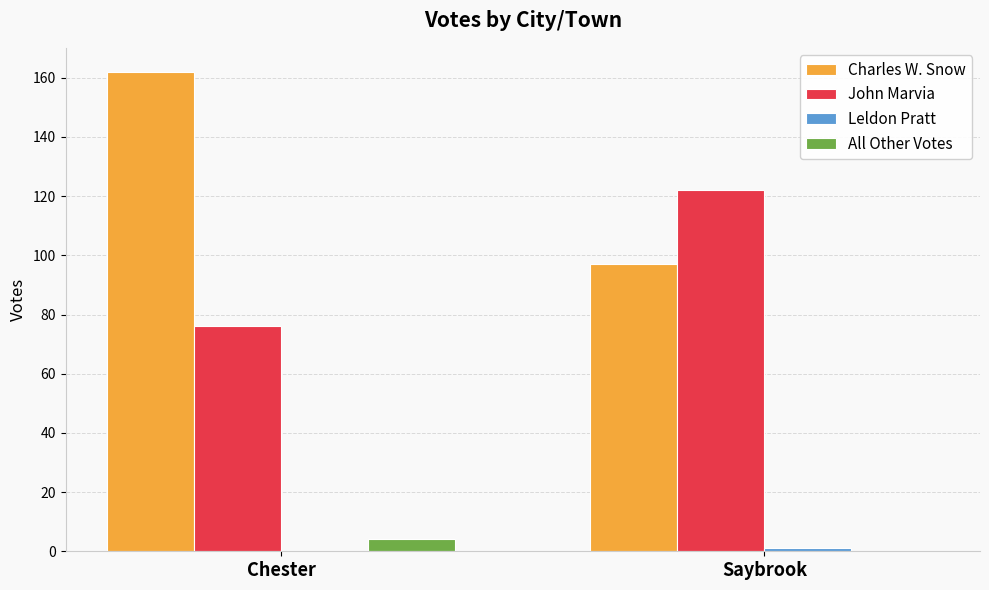

At which category is the sum across all series the highest?

Chester